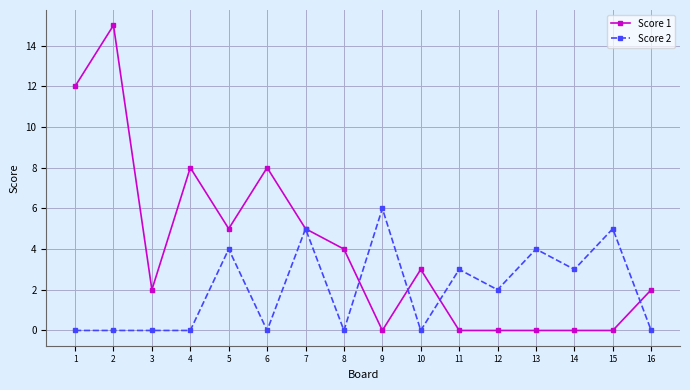

List the series in order of their overall mean, lowest first.

Score 2, Score 1